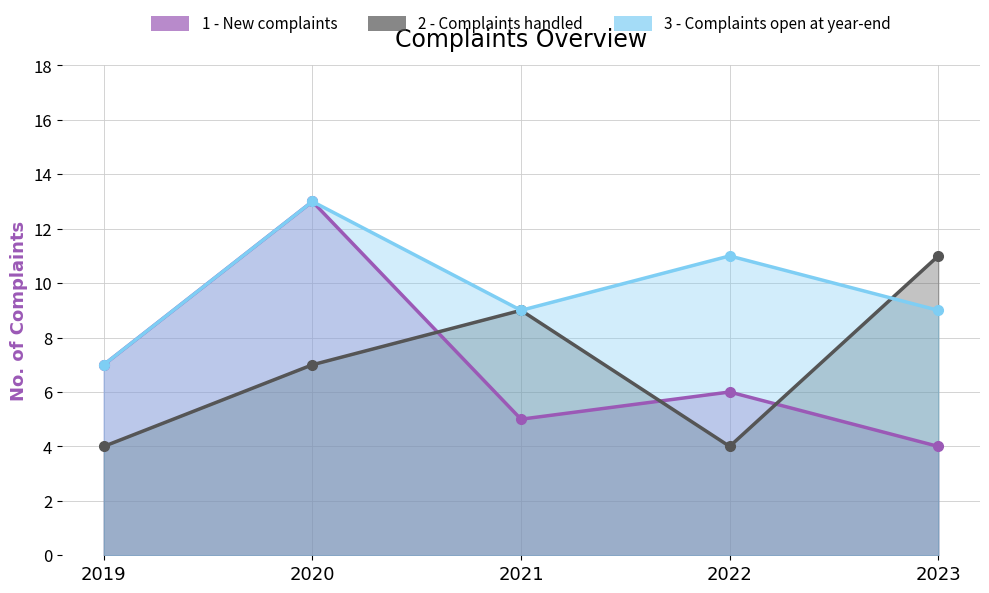

Reading left to right, what are all the values shown in this chart?

1 - New complaints: 2019=7	2020=13	2021=5	2022=6	2023=4
2 - Complaints handled: 2019=4	2020=7	2021=9	2022=4	2023=11
3 - Complaints open at year-end: 2019=7	2020=13	2021=9	2022=11	2023=9